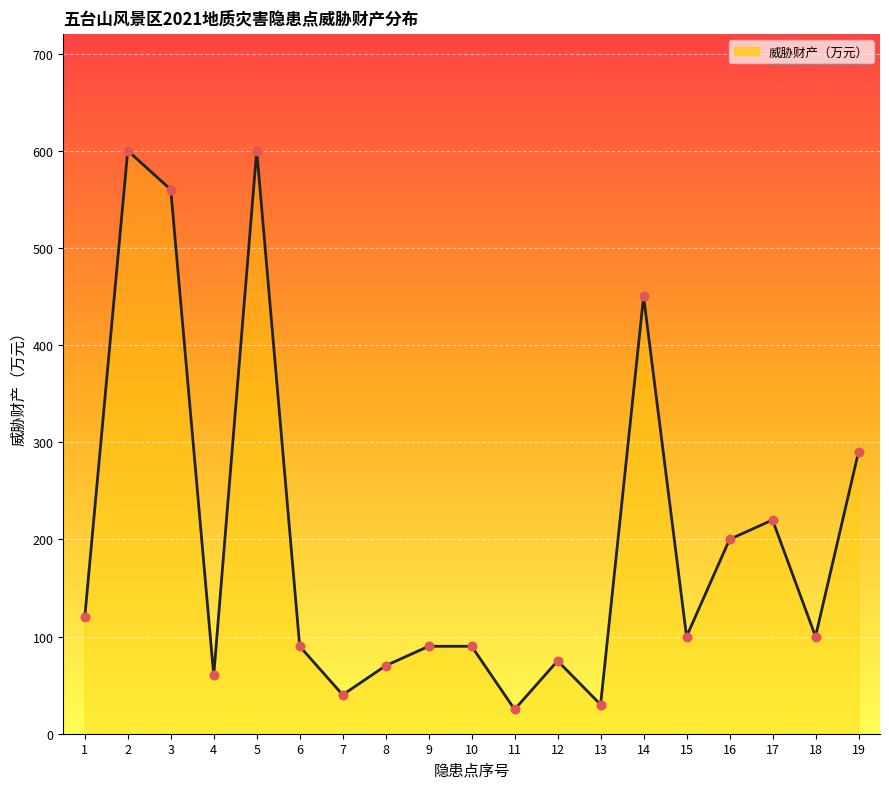

What is the ratio of the value at 5 to the value at 10?

6.7